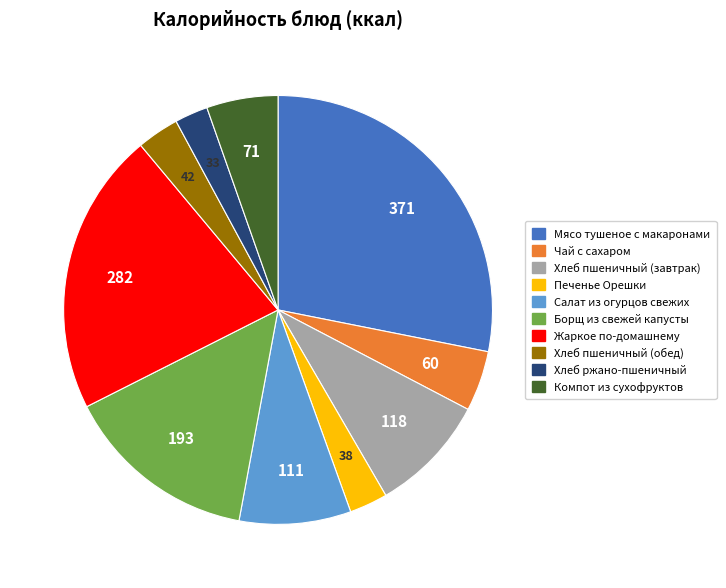

Is Борщ из свежей капусты the majority of the pie?

No